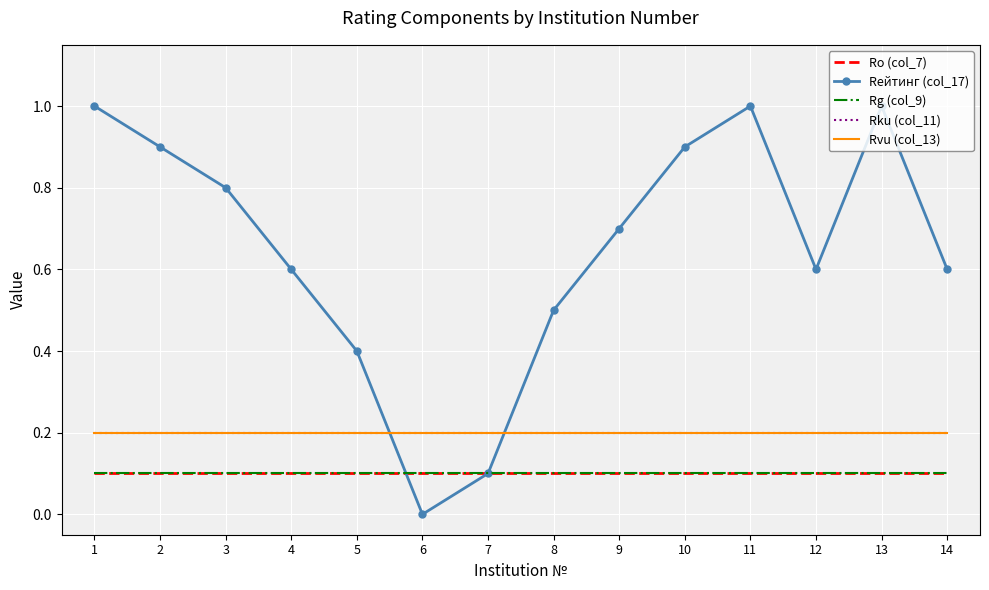

How many intersections are there between Rku (col_11) and Rейтинг (col_17)?

2